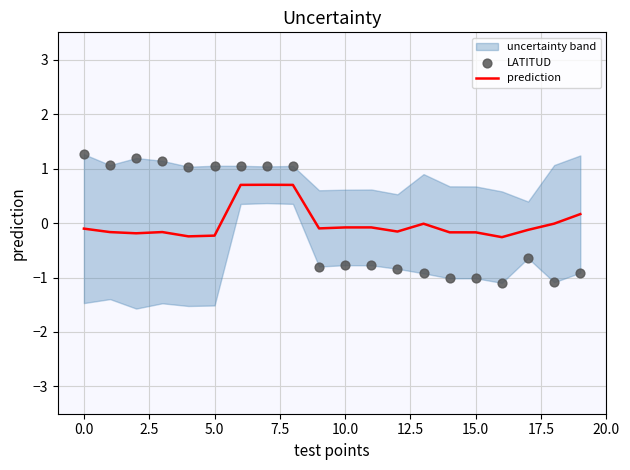

Which series contains the highest Y value?

LATITUD